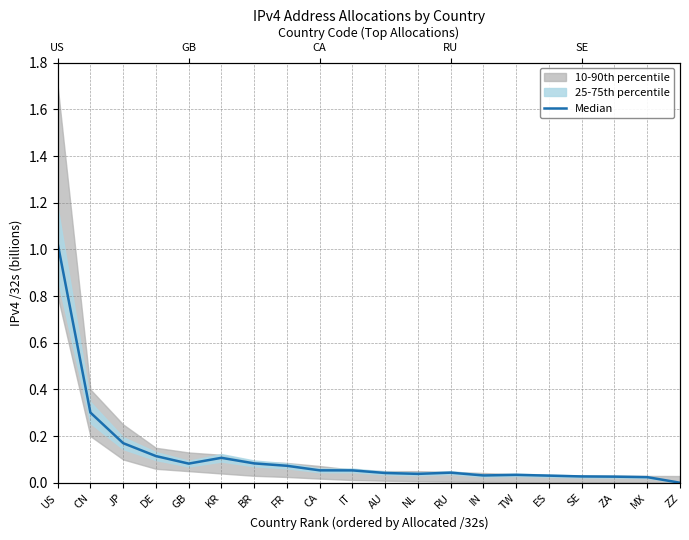

Is it true that the value at NL is 0.0?

False